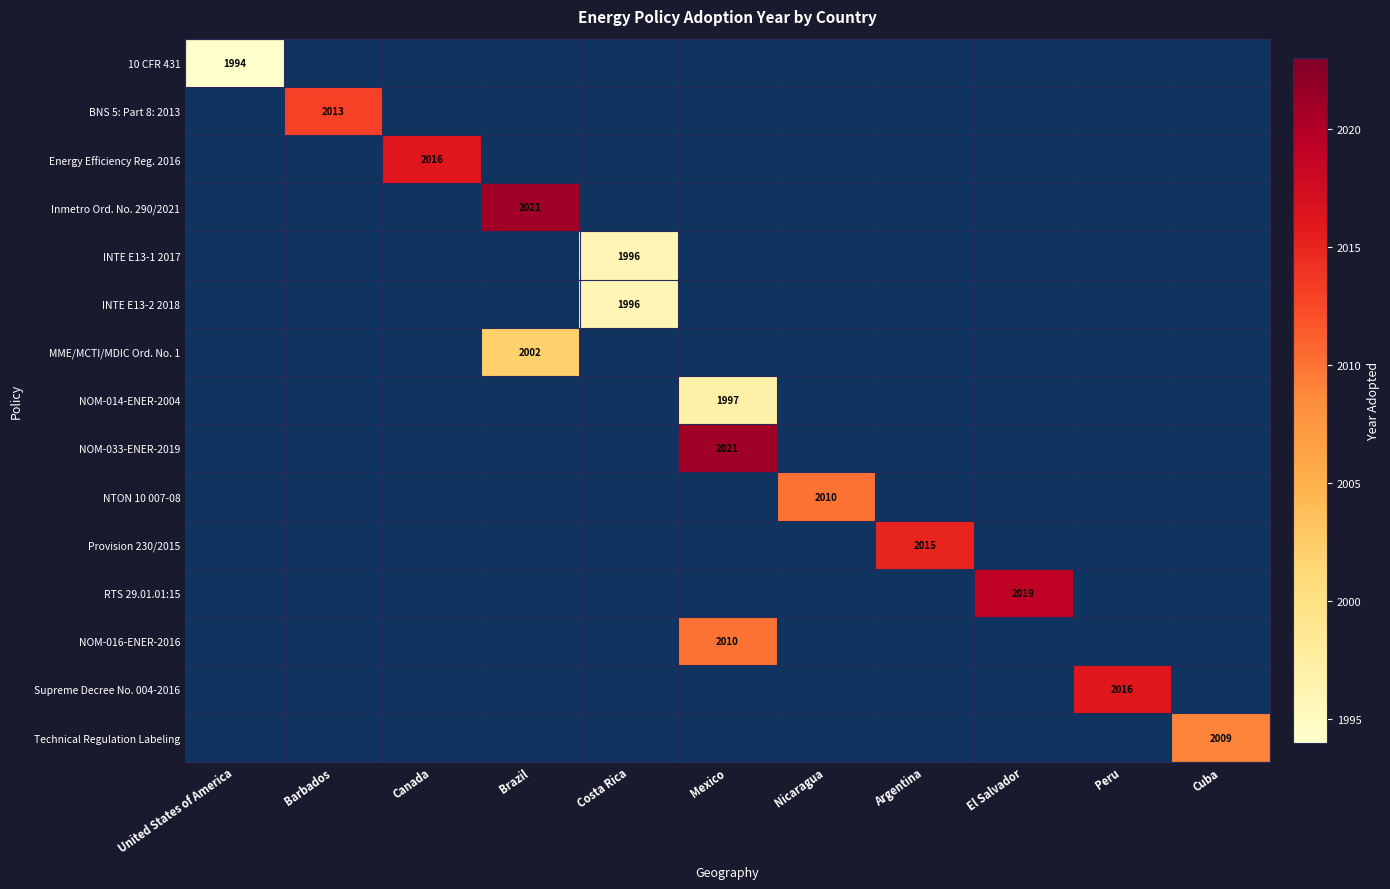

Which has a higher value, El Salvador or United States of America?

United States of America